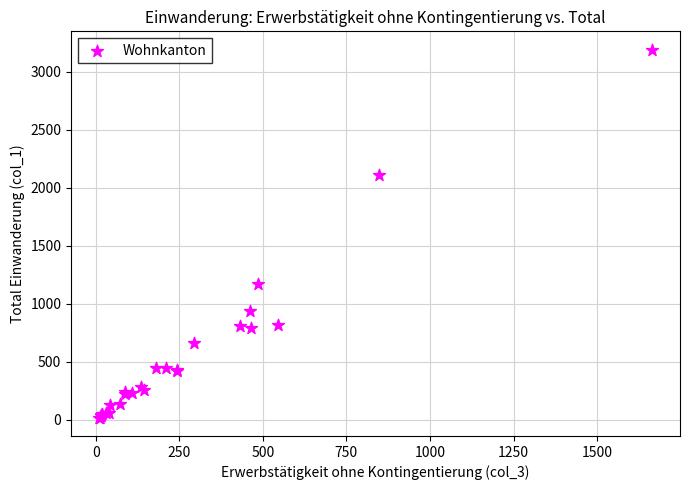

What Y value in the scatter plot is closest to 1606?

1176